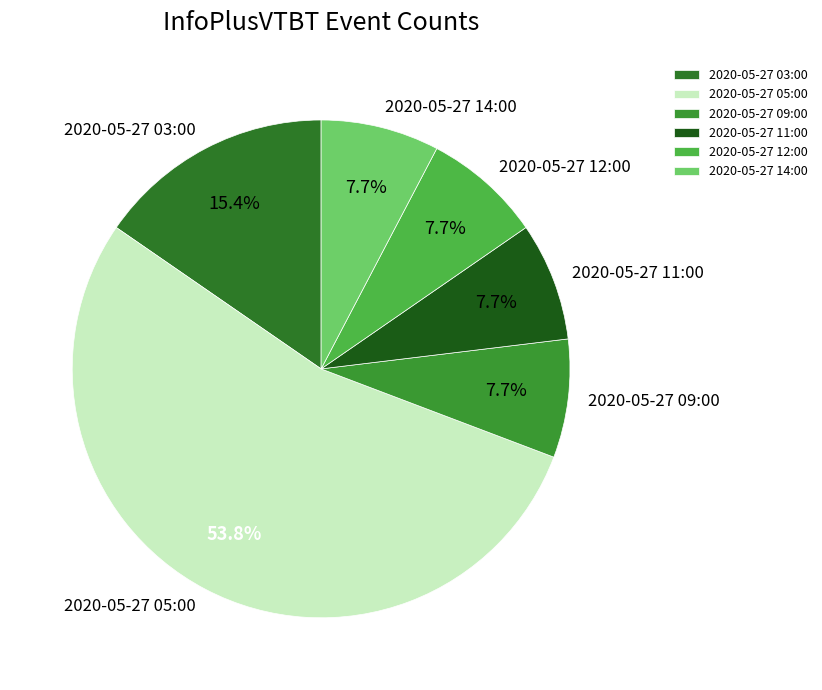

The 2020-05-27 05:00 slice represents 45% of the pie. True or false?

False